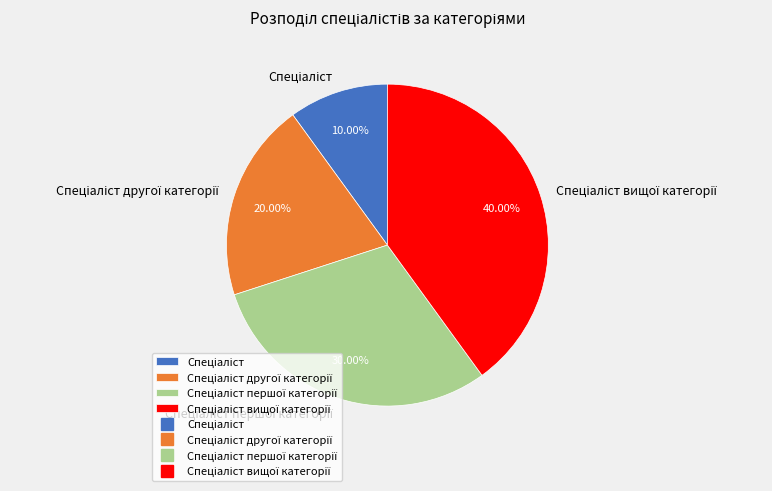

How many segments does this pie chart have?

4